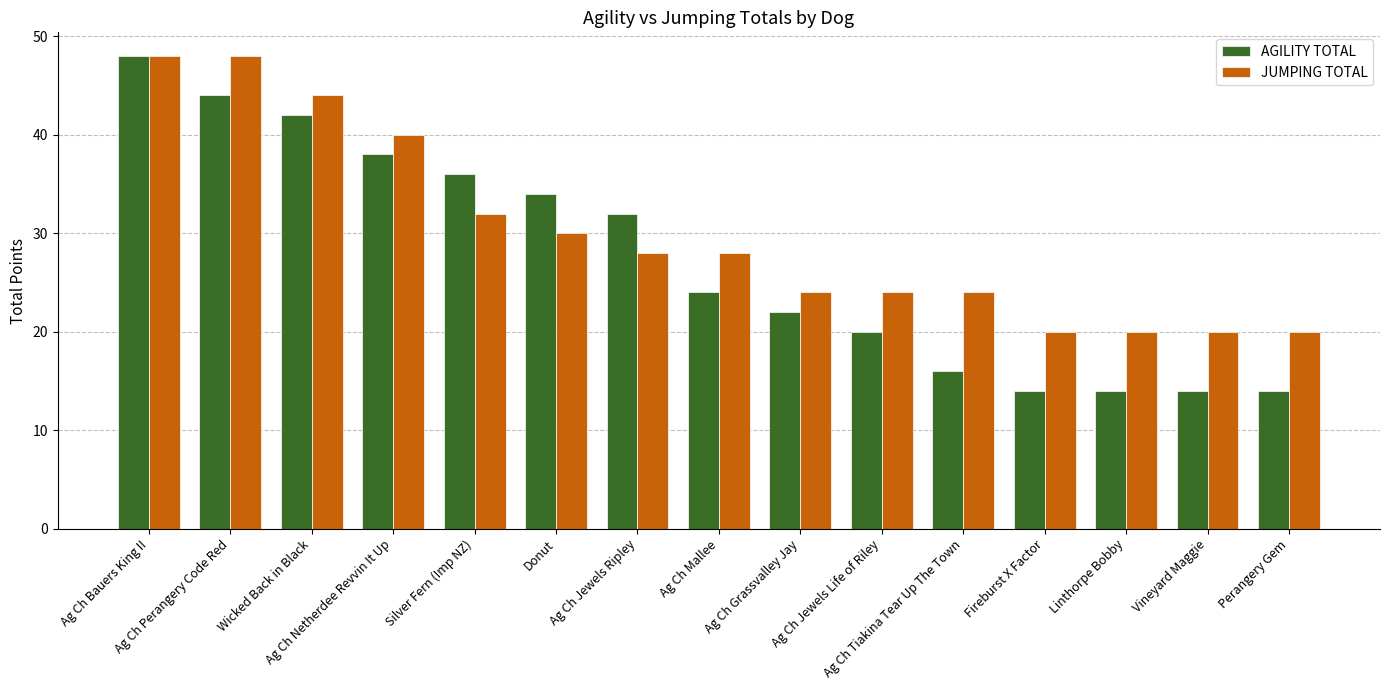

The JUMPING TOTAL series shows 28 at Ag Ch Mallee. True or false?

True